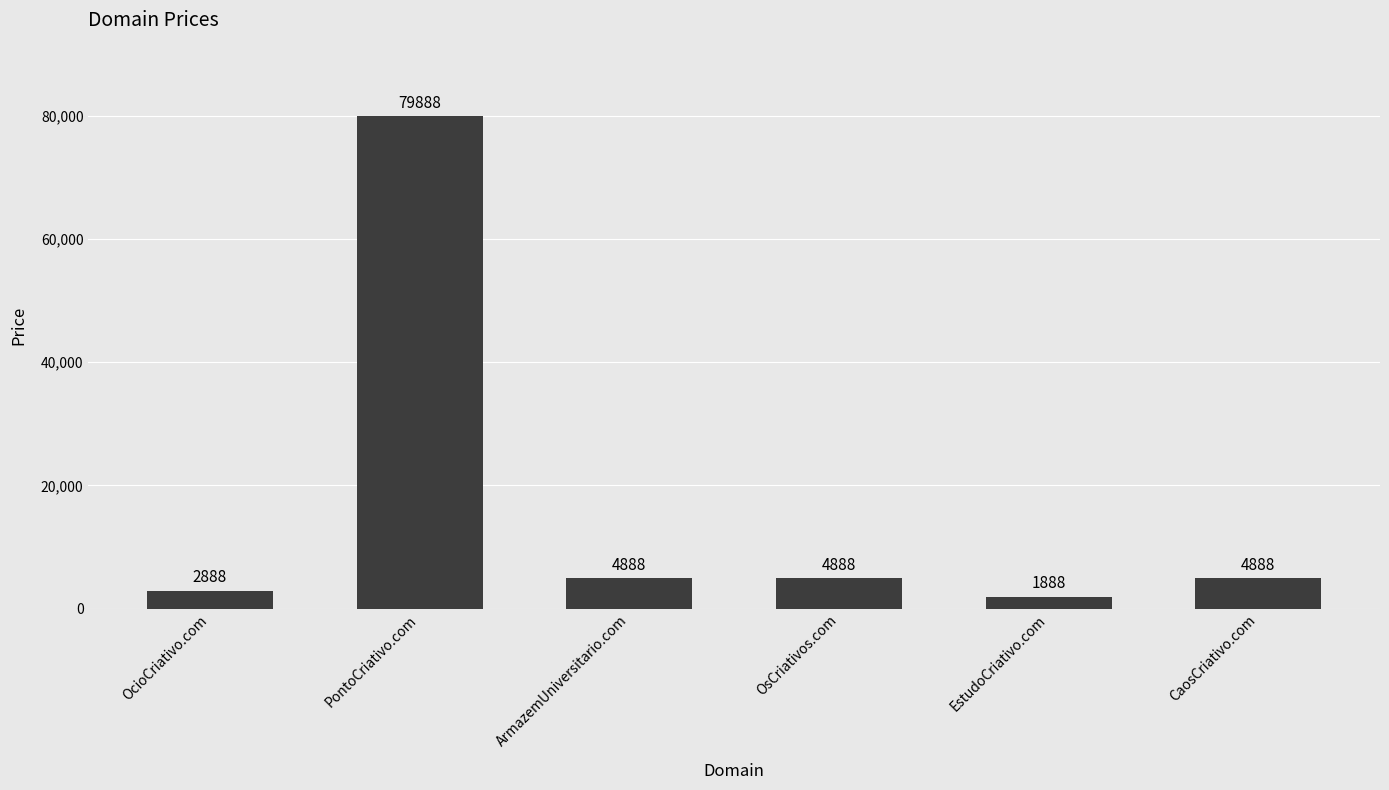

How many data points does each series have?

6